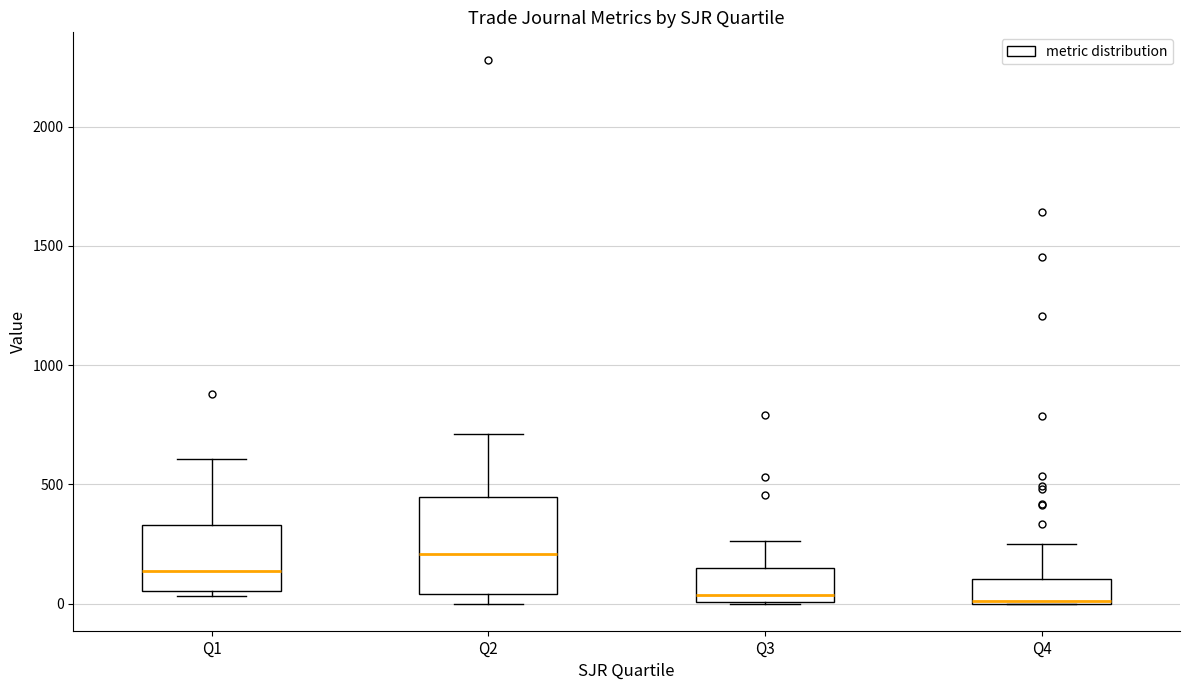

Where does the upper whisker of the box for Q3 end on the y-axis? The values are not printed on the chart, so give them approximately, as read against the axis.

250